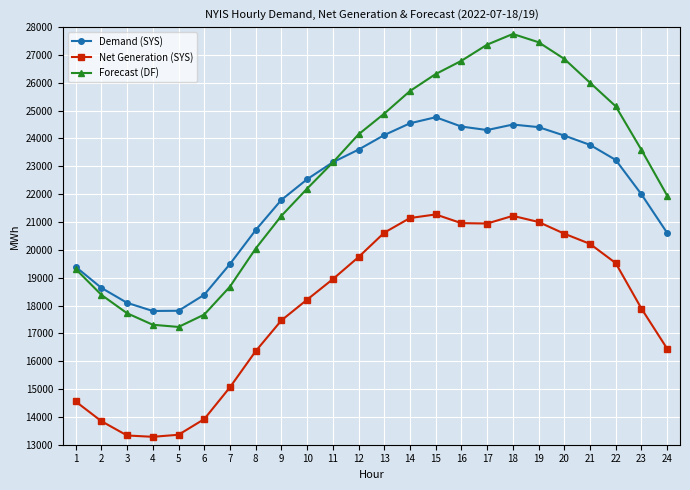

How many interior local peaks does the Forecast (DF) series have?

1